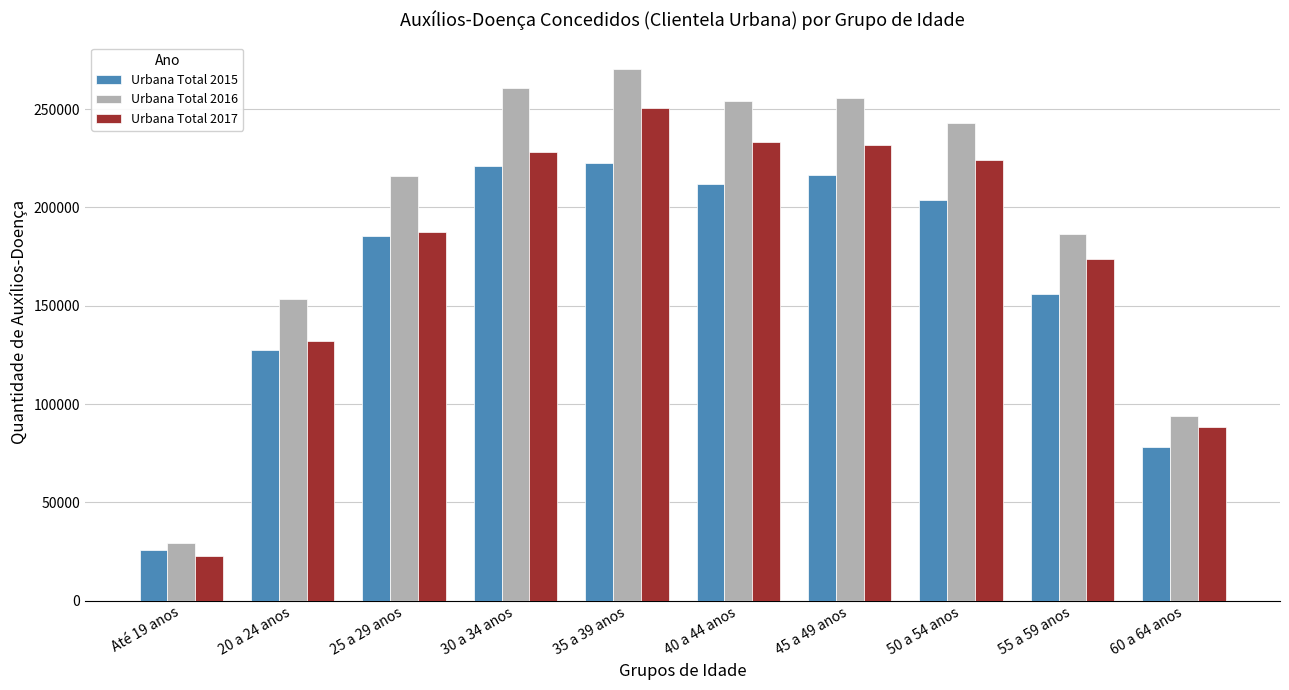

At which category is the sum across all series the highest?

35 a 39 anos